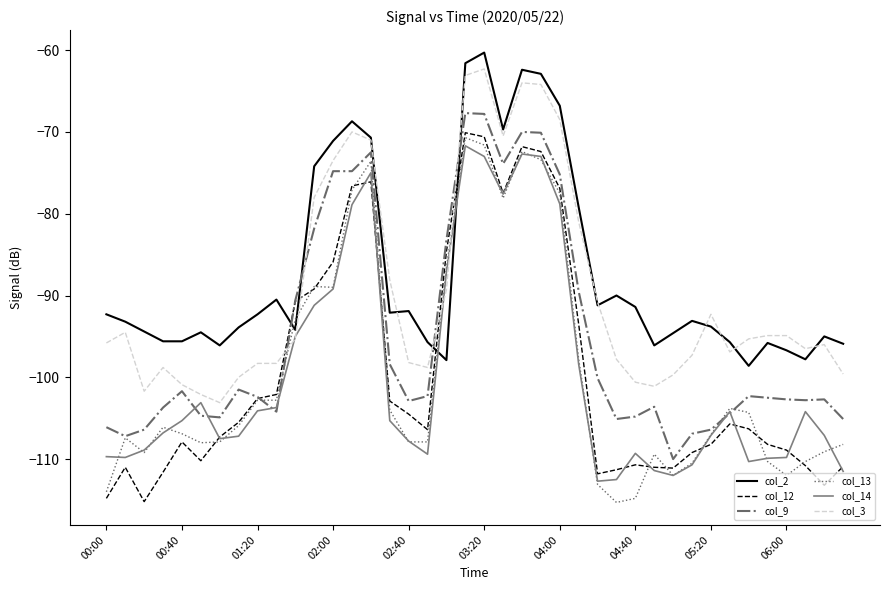

What is the sum of all col_9 values?

-3797.7